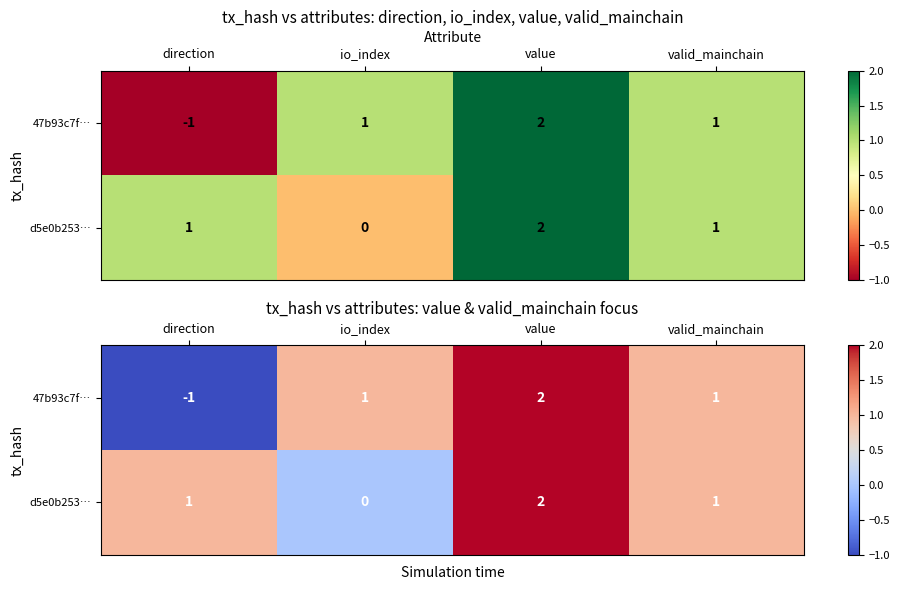

What is the average value of the d5e0b253… series?

1